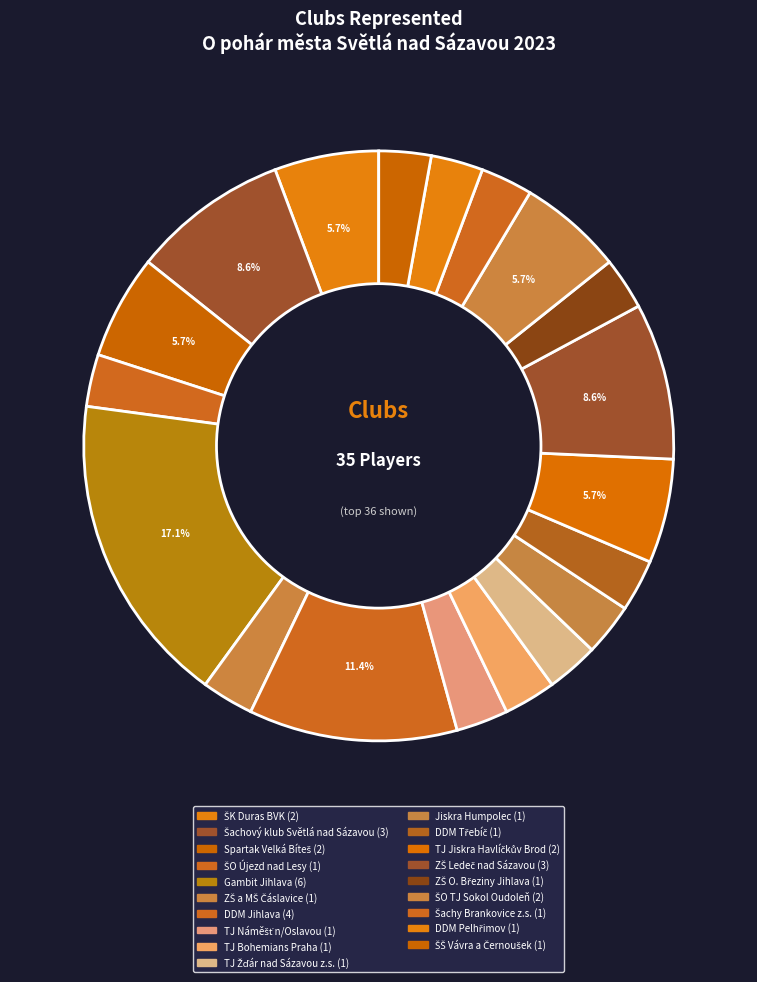

Count the number of slices in the pie.

19